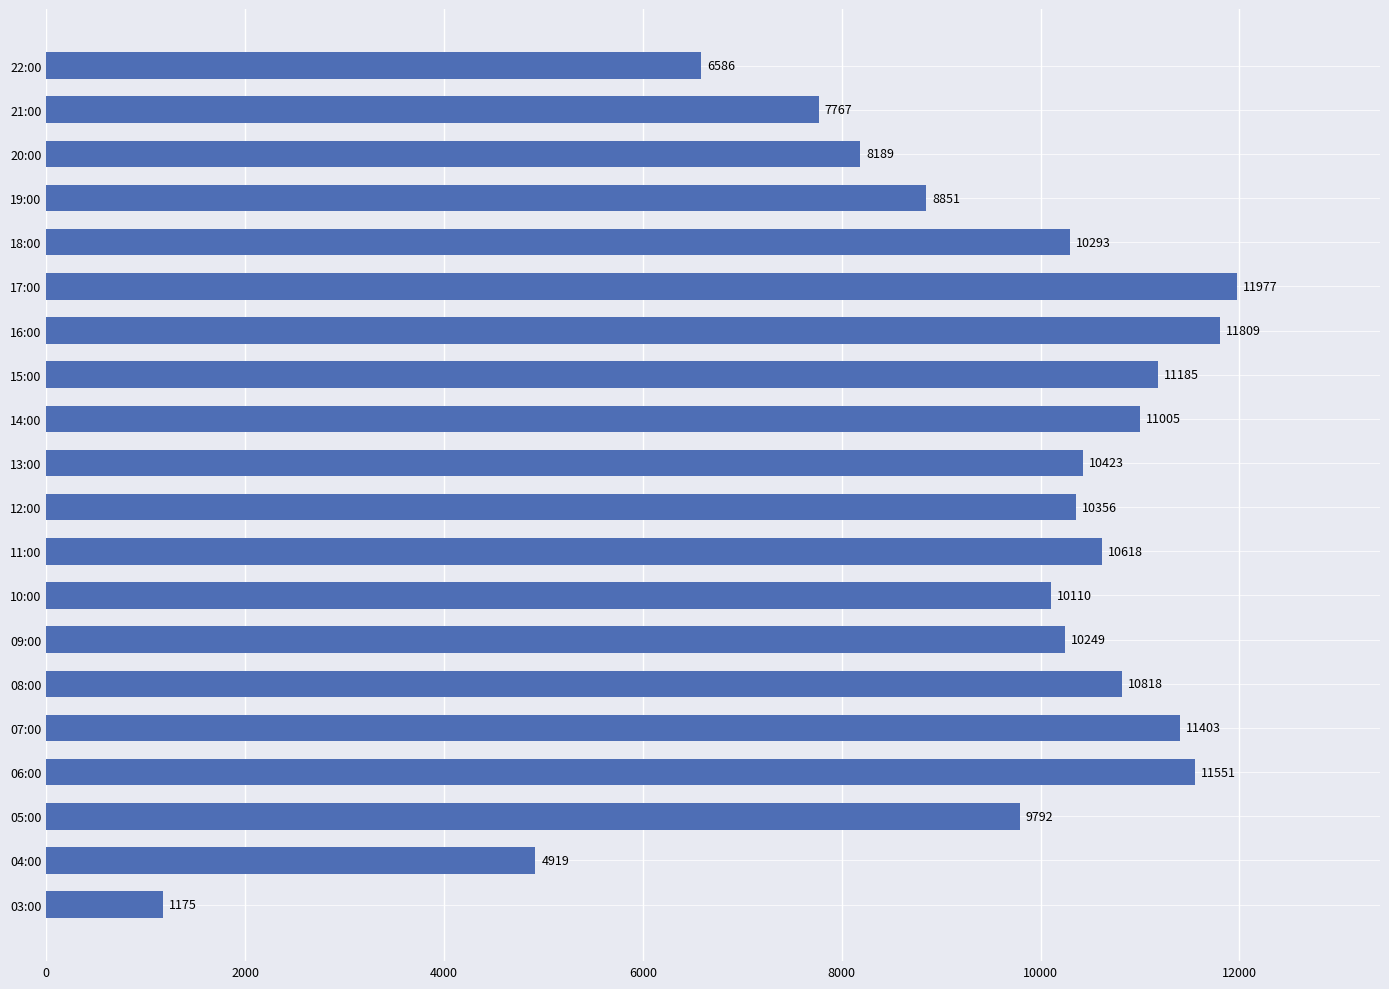

What is the difference between the maximum and second lowest values?

7058